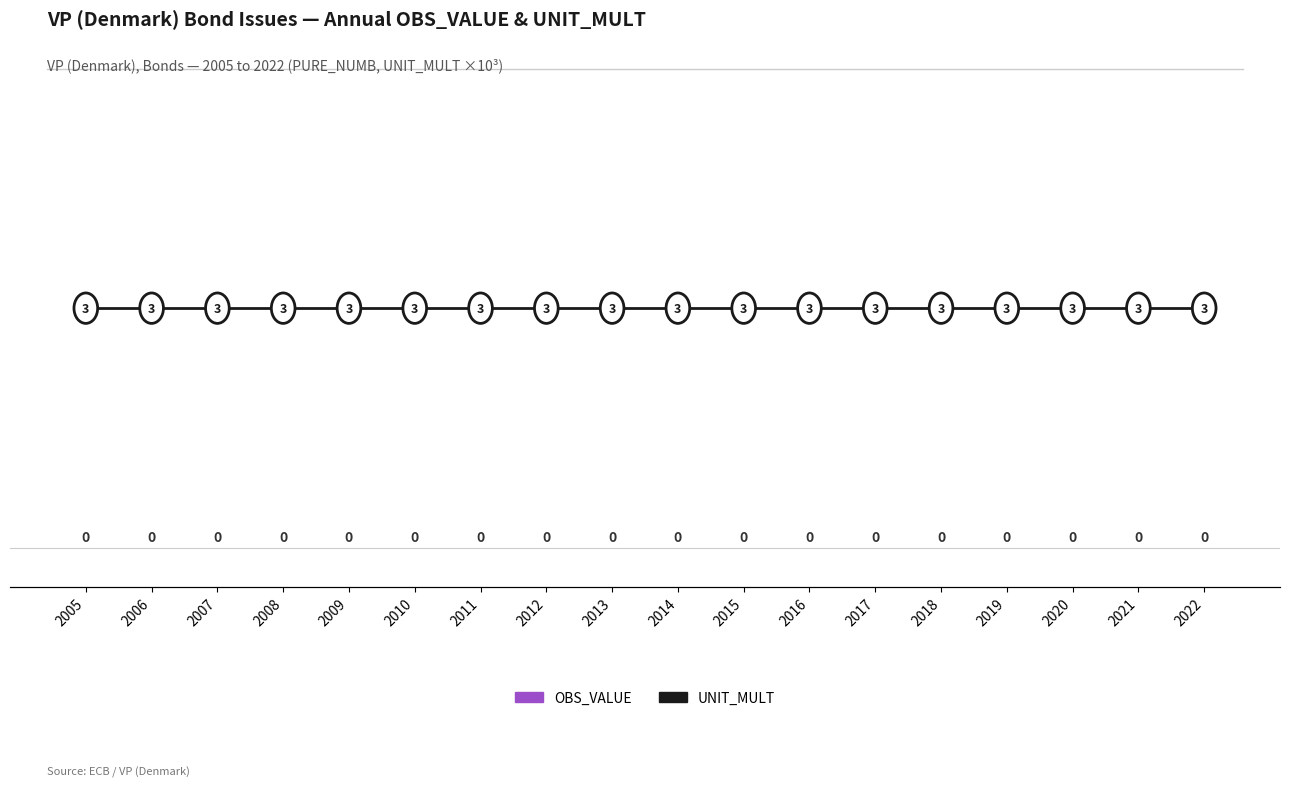

Reading right to left, extract all data points from this chart.

OBS_VALUE: 2022=0.0	2021=0.0	2020=0.0	2019=0.0	2018=0.0	2017=0.0	2016=0.0	2015=0.0	2014=0.0	2013=0.0	2012=0.0	2011=0.0	2010=0.0	2009=0.0	2008=0.0	2007=0.0	2006=0.0	2005=0.0
UNIT_MULT: 2022=3.3	2021=3.3	2020=3.3	2019=3.3	2018=3.3	2017=3.3	2016=3.3	2015=3.3	2014=3.3	2013=3.3	2012=3.3	2011=3.3	2010=3.3	2009=3.3	2008=3.3	2007=3.3	2006=3.3	2005=3.3